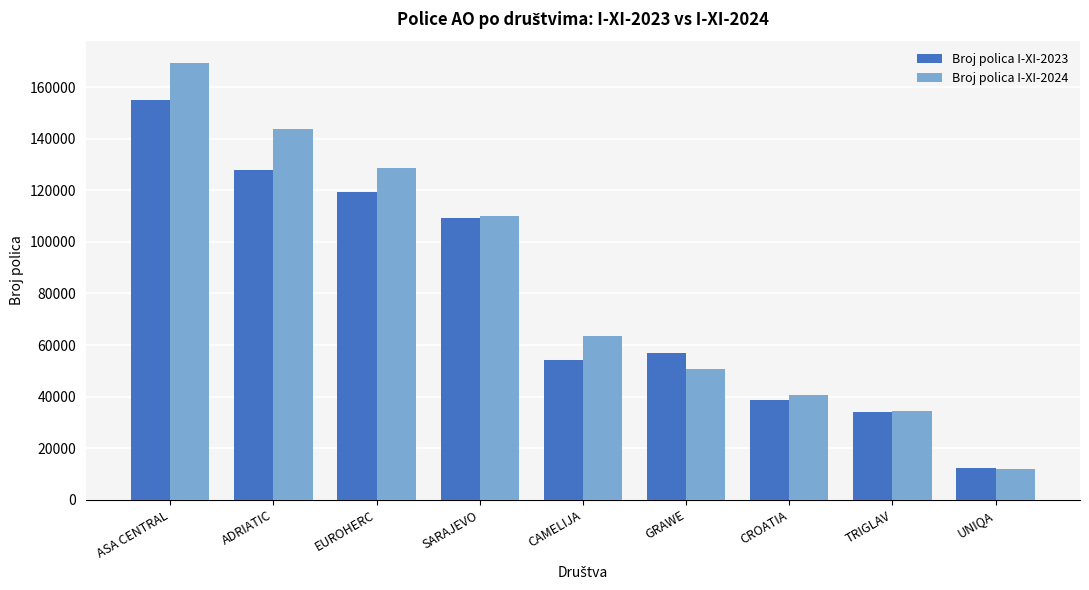

What is the difference between the second highest and minimum values in the Broj polica I-XI-2024 series?

131744